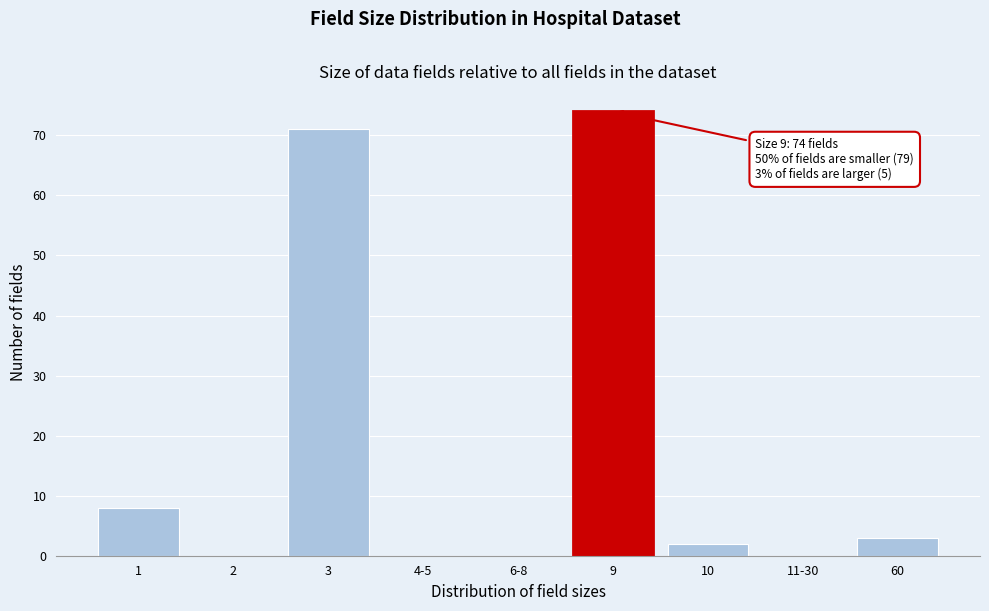

Reading right to left, transcribe all the data shown in this chart.

60=3	11-30=0	10=2	9=74	6-8=0	4-5=0	3=71	2=0	1=8